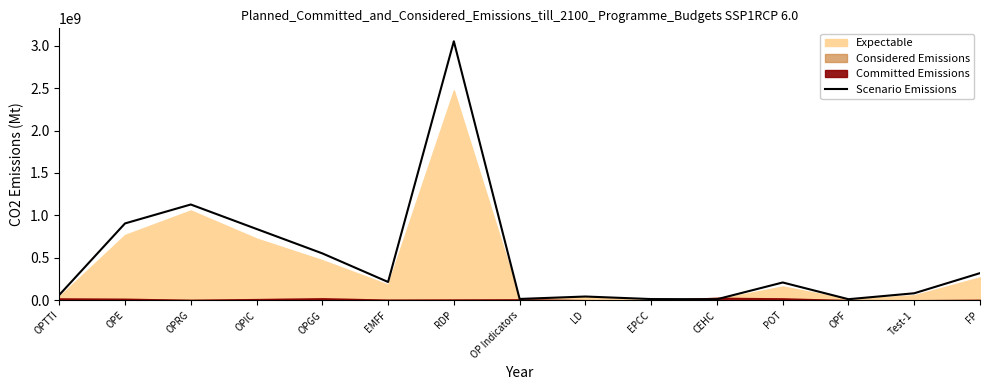

What is the ratio of the value at RDP to the value at EPCC?

216.7